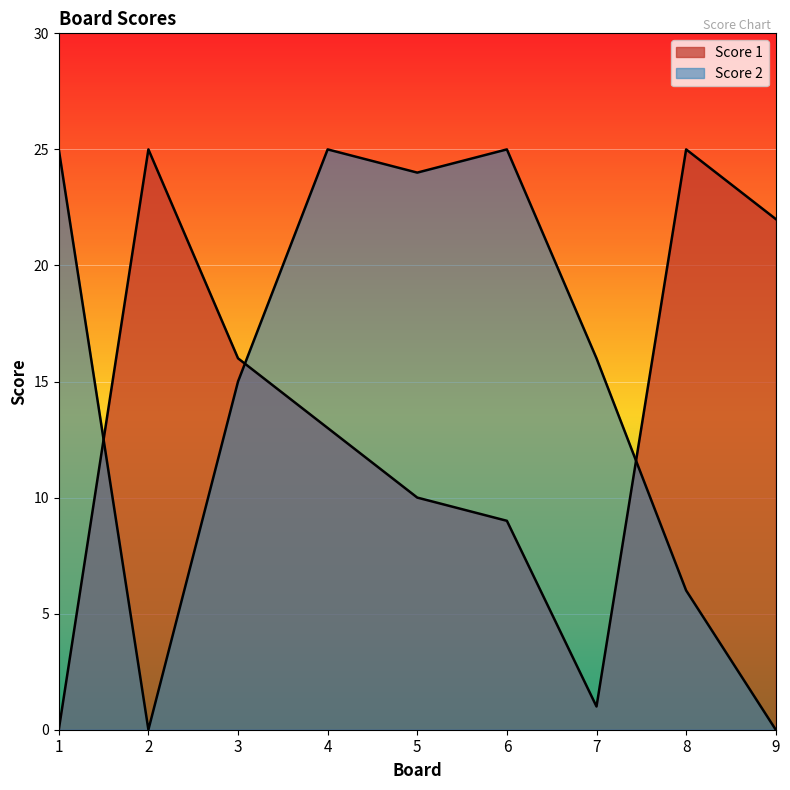

Where is Score 2 nearest to the value 12?

3